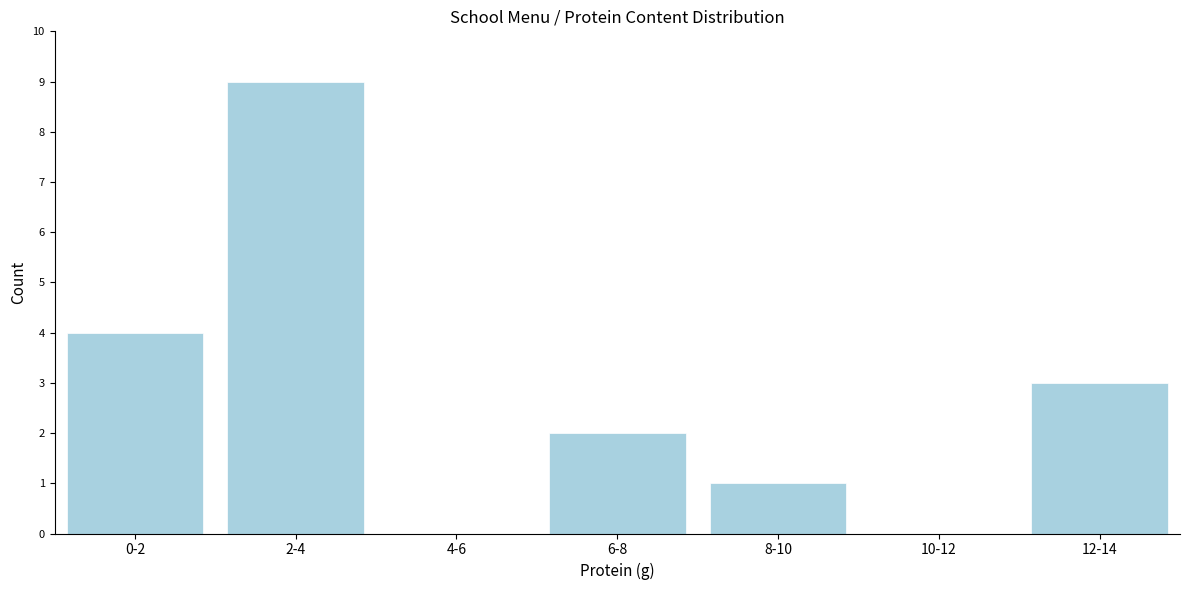

Reading left to right, what are all the values shown in this chart?

0-2=4	2-4=9	4-6=0	6-8=2	8-10=1	10-12=0	12-14=3